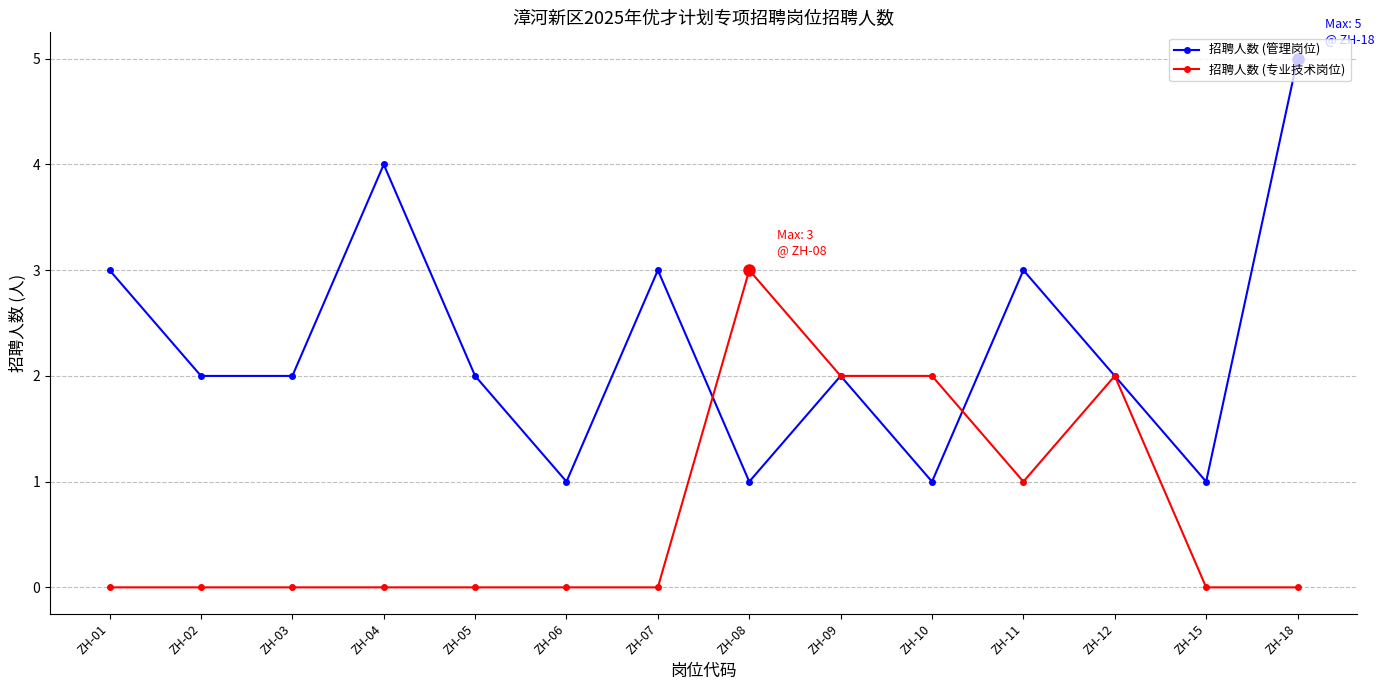

The 招聘人数 (管理岗位) series shows 1 at ZH-03. True or false?

False